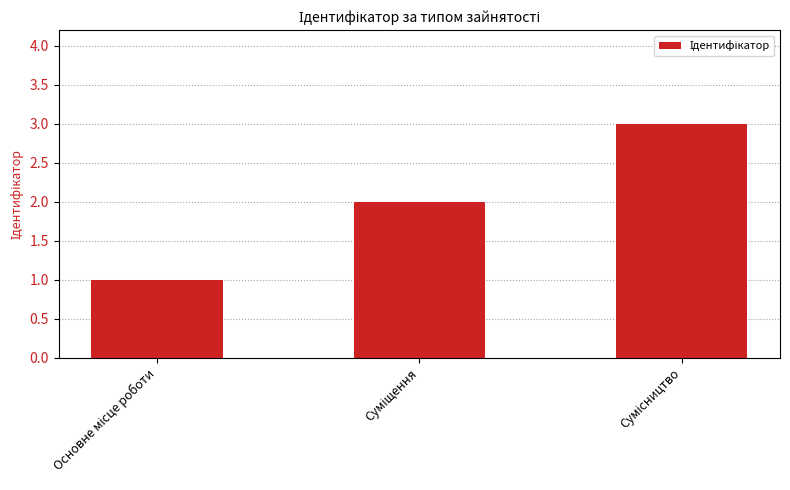

Reading left to right, what are all the values shown in this chart?

1	2	3